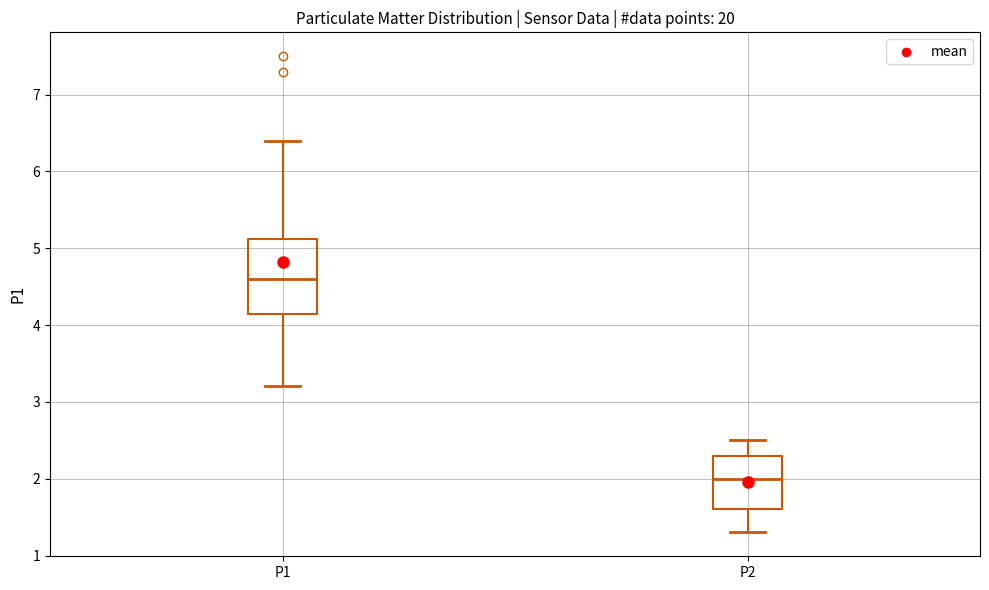

Reading left to right, read every box against the y-axis: the position of its median line, the range the box covers, and the ends of its whiskers. The values are not printed on the chart, so give them approximately, as read against the axis.

P1: median 4.6, box 4.2 to 5.1, whiskers 3.2 to 6.4
P2: median 2.0, box 1.6 to 2.3, whiskers 1.3 to 2.5